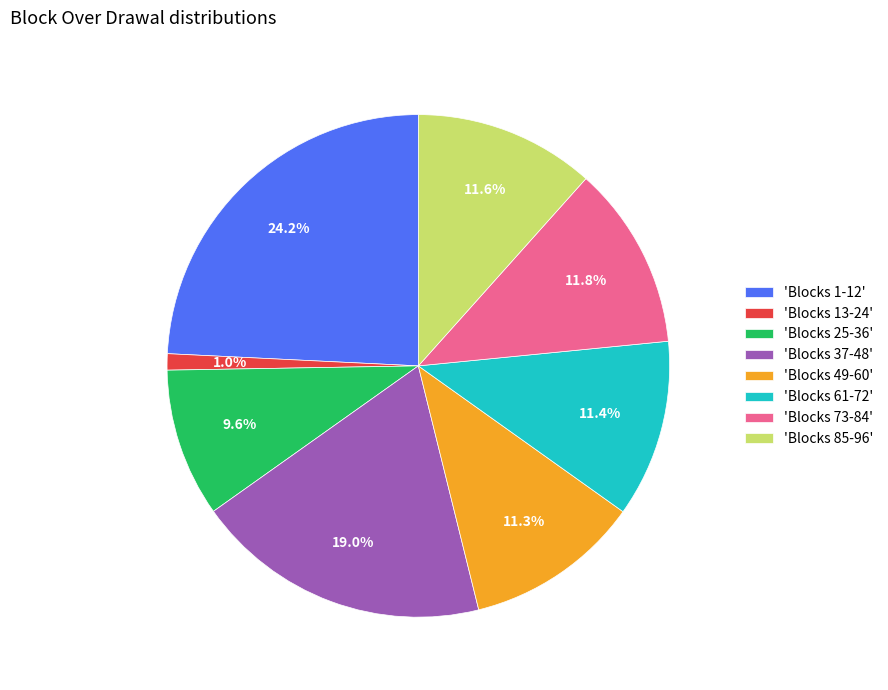

Is there any slice that represents more than half of the pie?

No